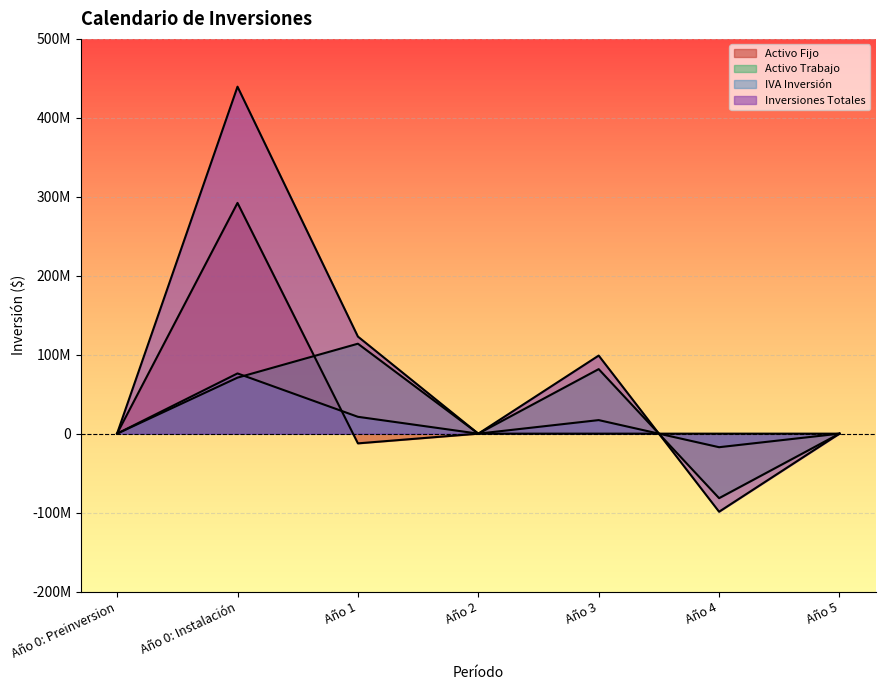

Does the chart display data point markers on the line(s)?

No